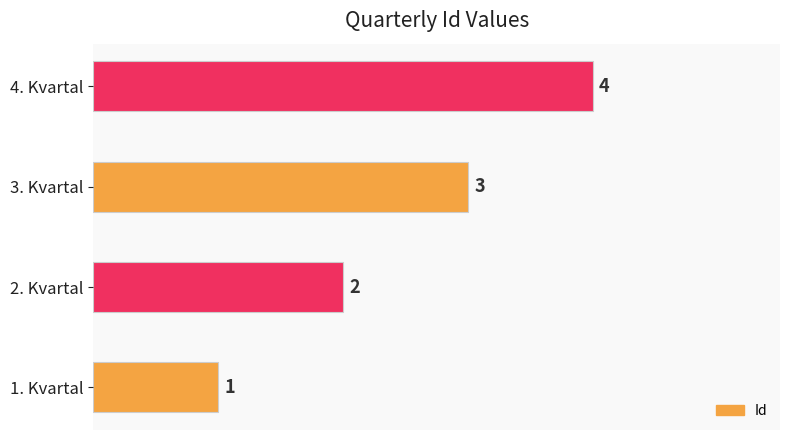

True or false: the data shows 5 at 3. Kvartal.

False